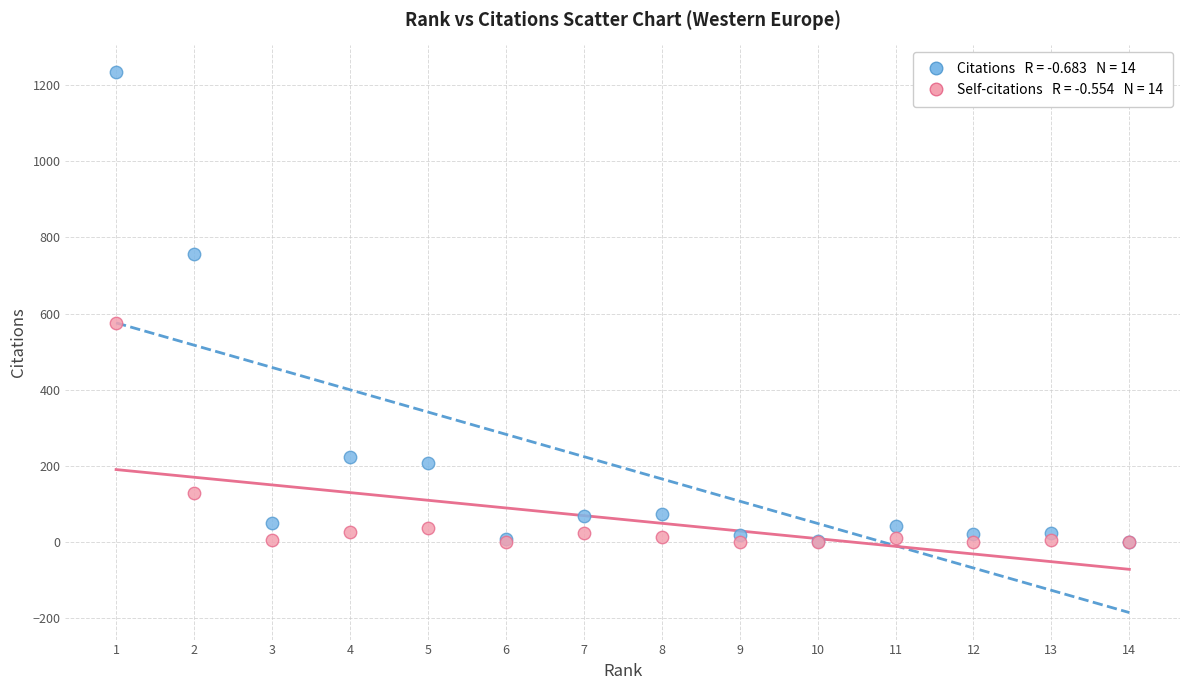

Across all series, what Y value is closest to 617?

575